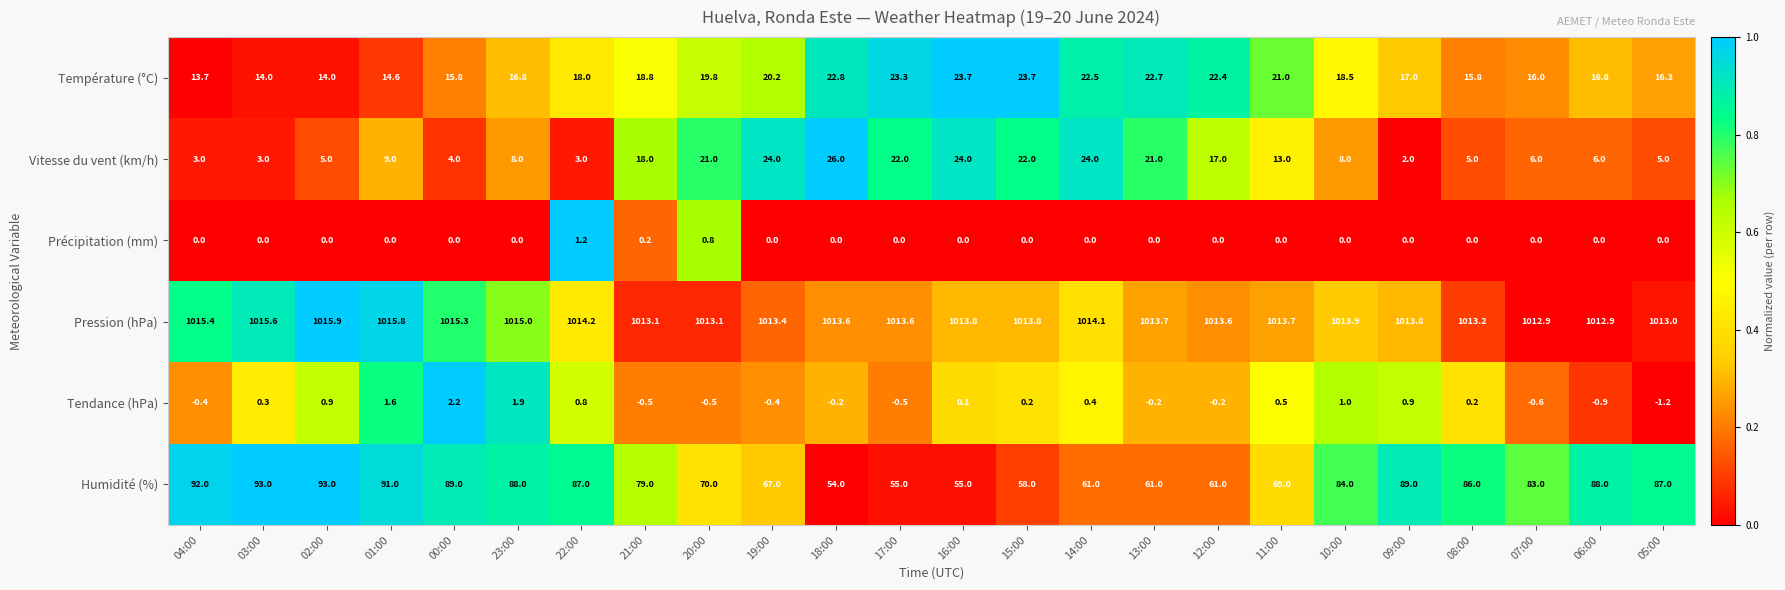

Count the number of categories in the chart.

24